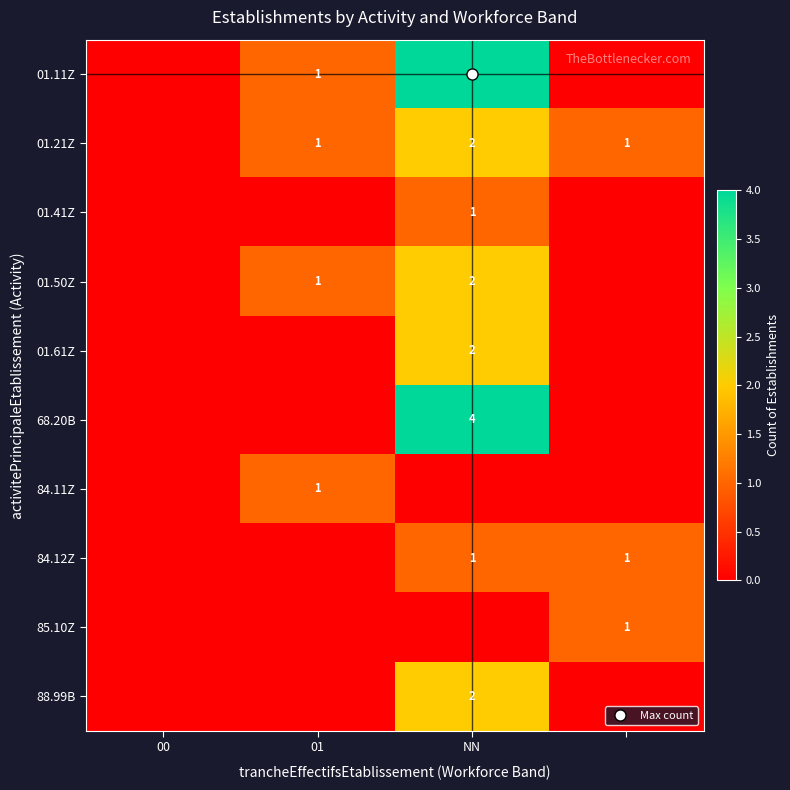

At how many categories does at least one series exceed 1?

1